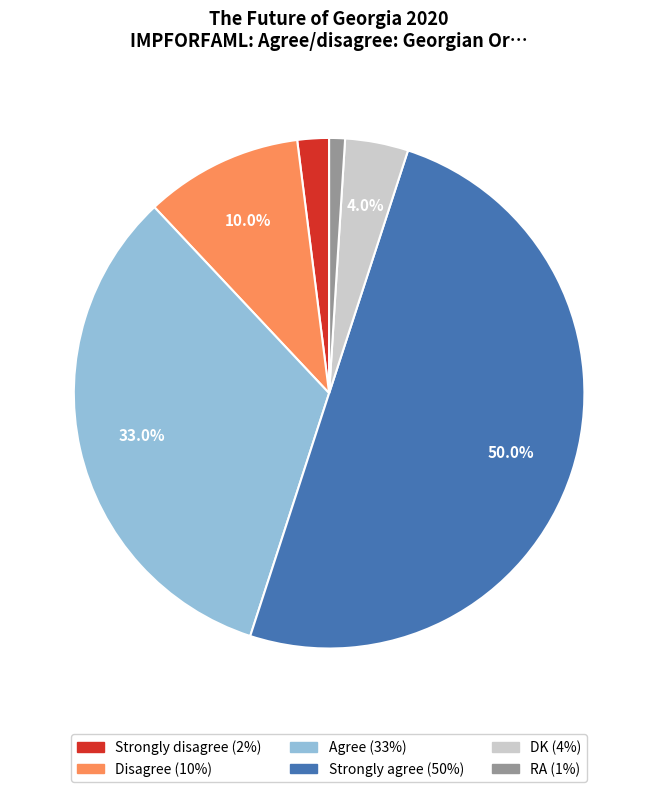

How many segments does this pie chart have?

6